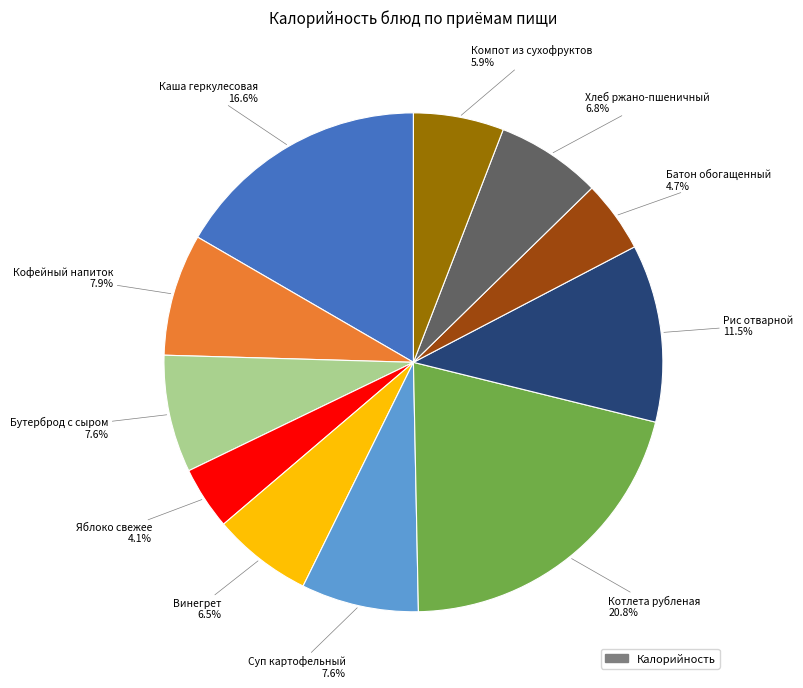

Is there any slice that represents more than half of the pie?

No